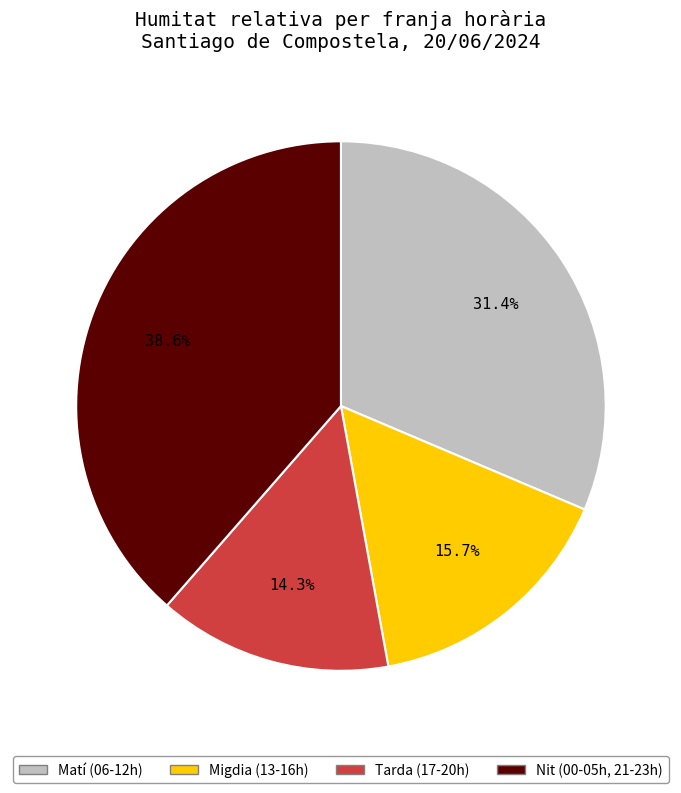

How many segments does this pie chart have?

4